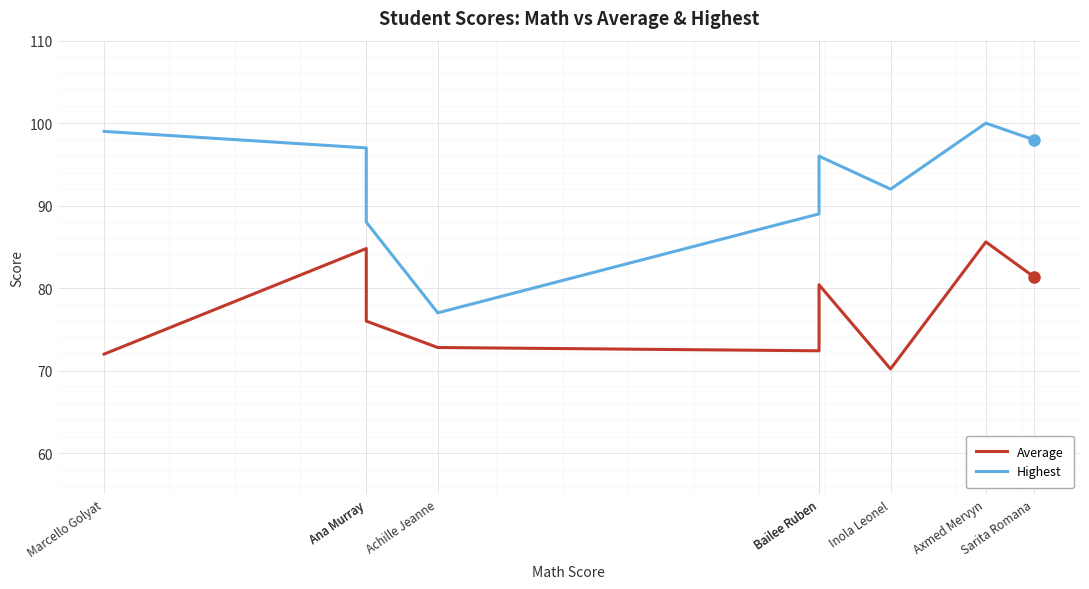

At which category does Average reach its first local peak?

Ana Murray